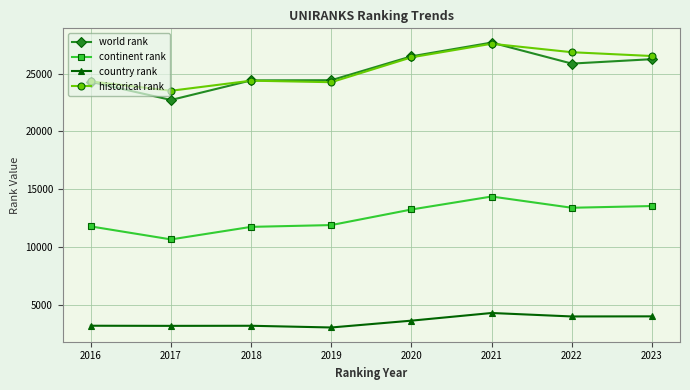

What is the value of the country rank point at the 2nd from the left?

3170.0